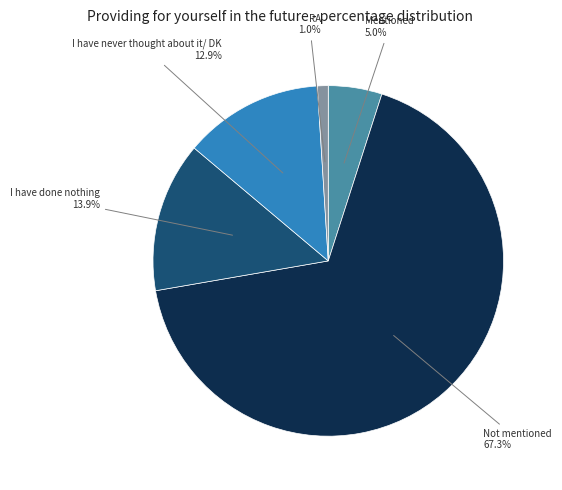

What is the majority slice?

Not mentioned